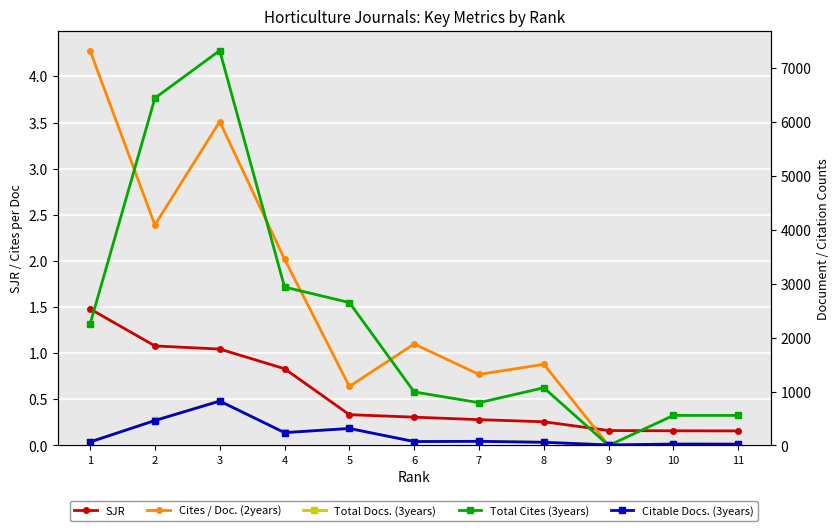

True or false: Cites / Doc. (2years) and SJR cross at least once.

True